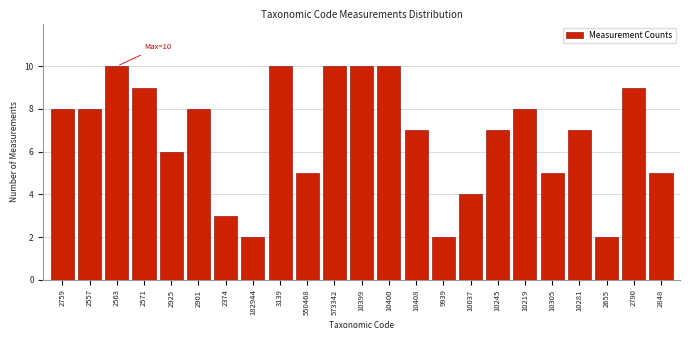

Reading left to right, what are all the values shown in this chart?

2759=8	2557=8	2563=10	2571=9	2925=6	2901=8	2374=3	182944=2	3139=10	550468=5	573342=10	10399=10	10400=10	10408=7	9939=2	10037=4	10245=7	10219=8	10305=5	10281=7	2655=2	2790=9	2848=5